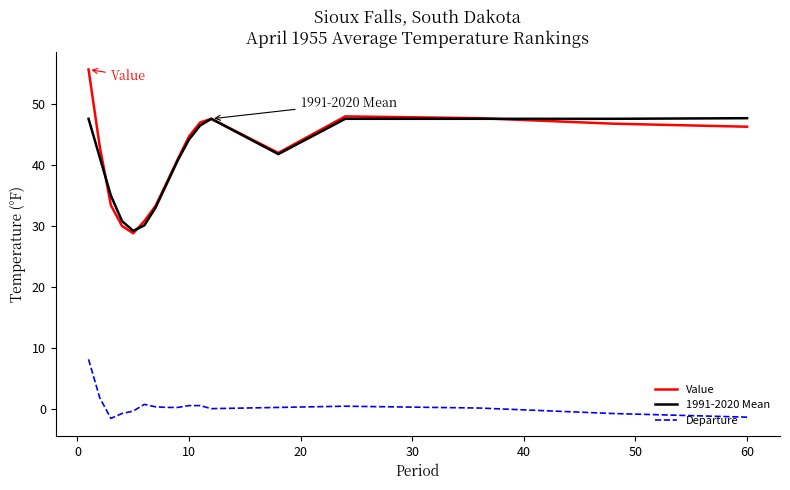

Which series has the widest spread of values?

Value